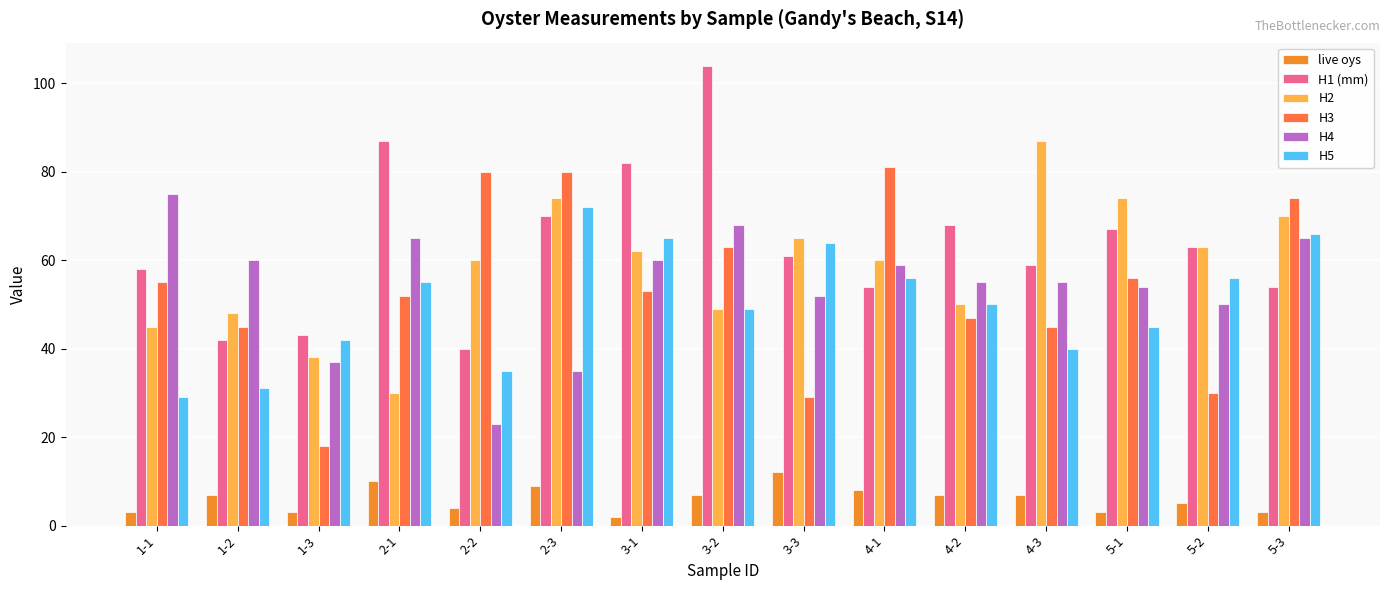

How many bars are there in each group?

6